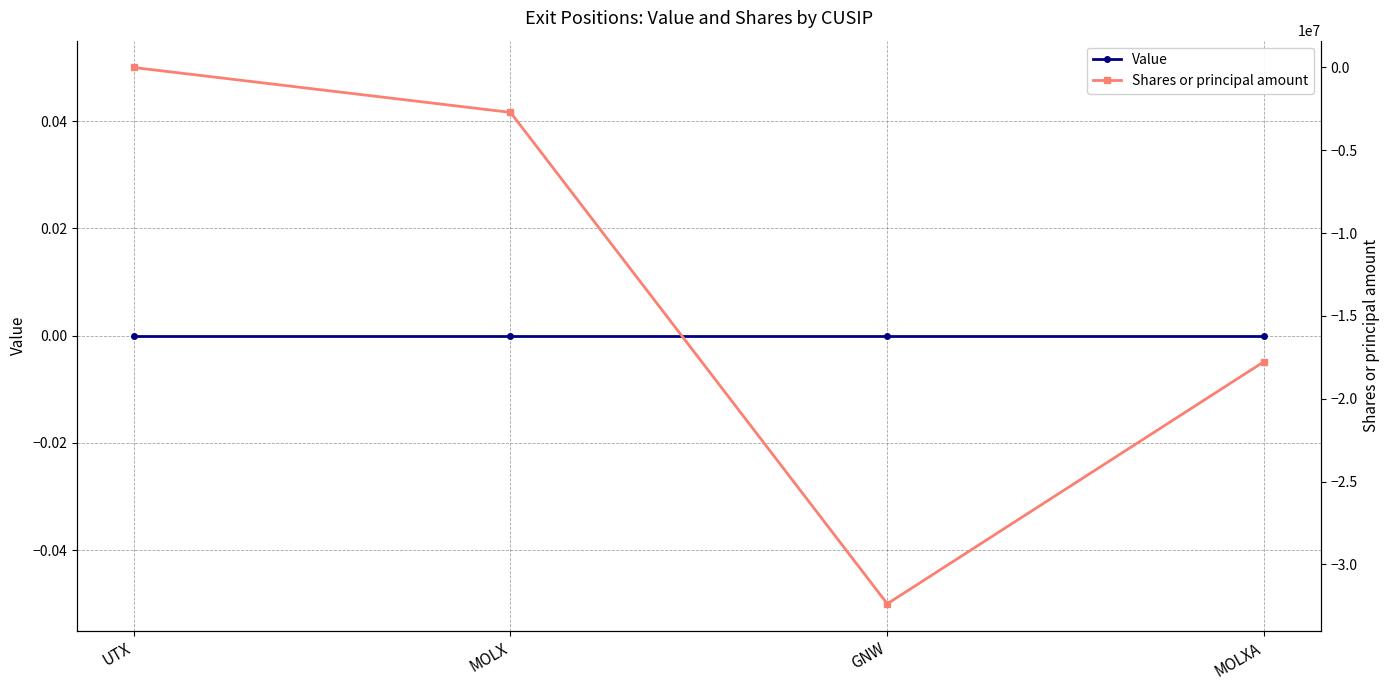

At which label does Shares or principal amount first exceed -2712027?

UTX